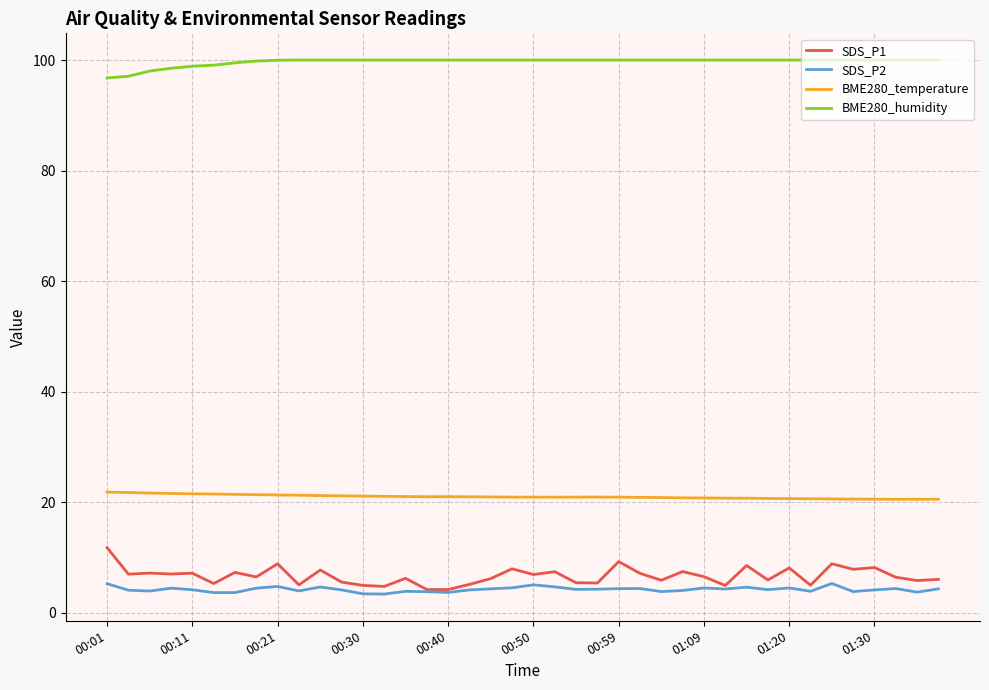

At how many categories does at least one series exceed 56?

40